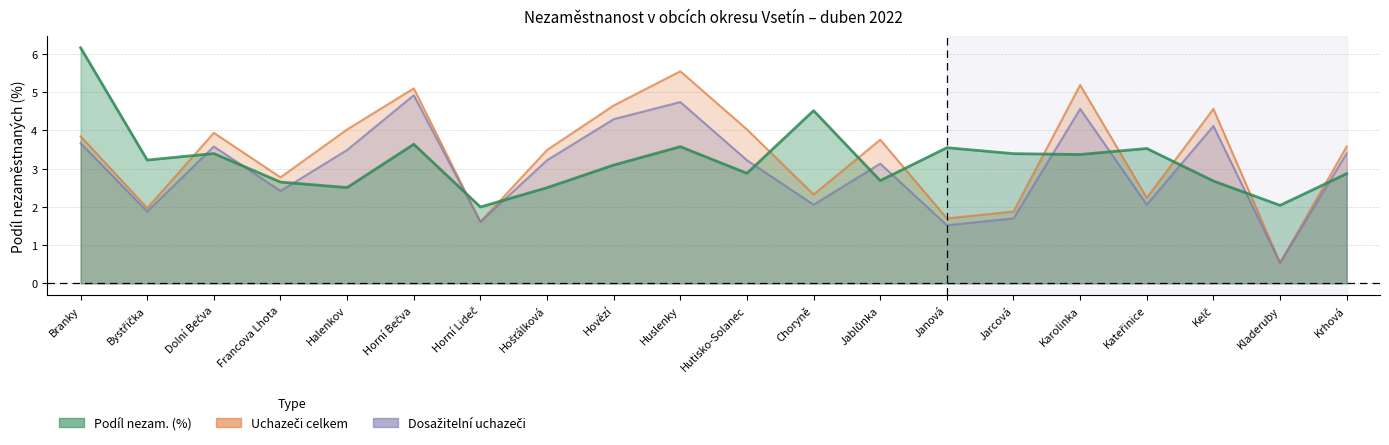

What is the label of the 18th point from the left?

Kelč